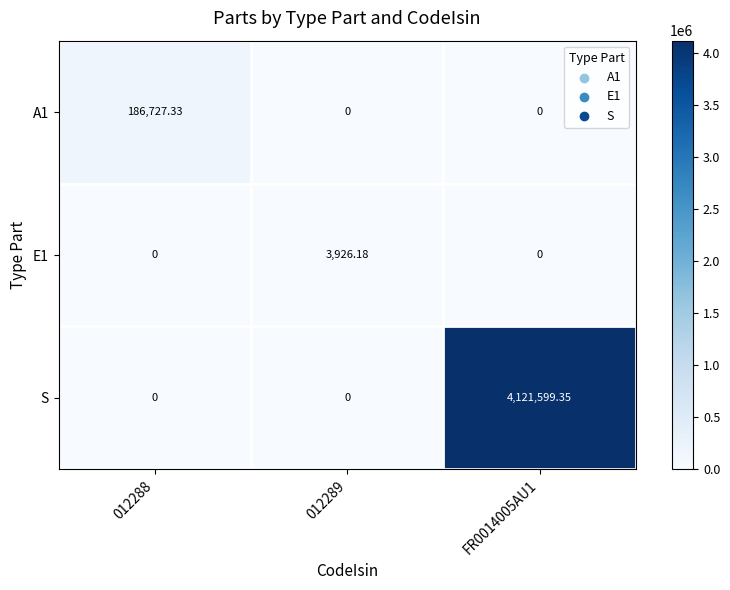

Which series has the widest spread of values?

S